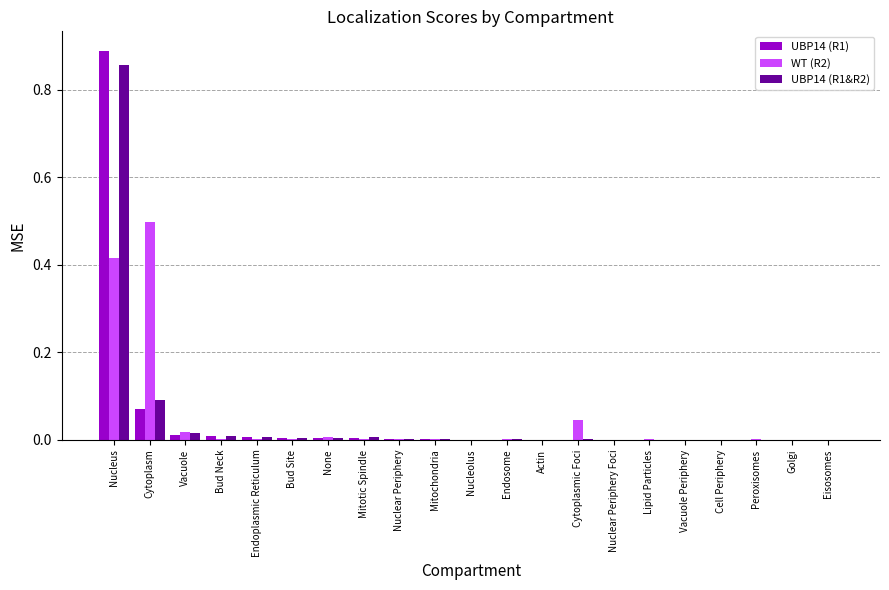

What are all the series names shown in the legend?

UBP14 (R1), WT (R2), UBP14 (R1&R2)